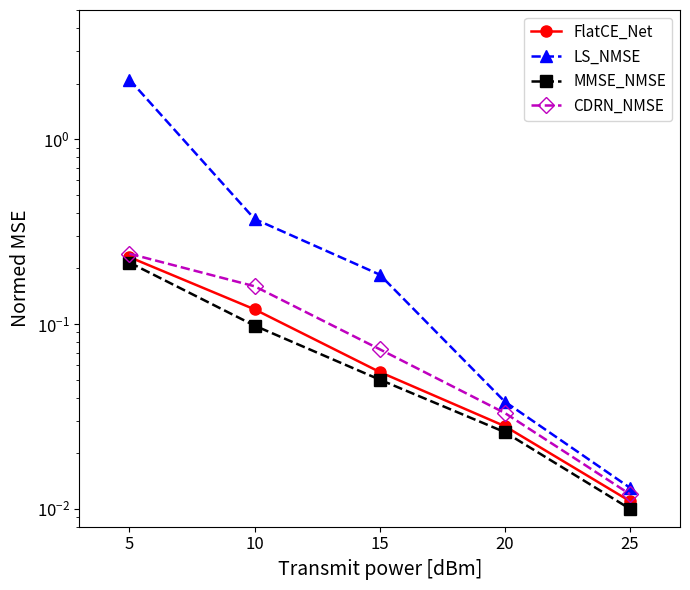

Reading right to left, list all the values displayed in this chart.

FlatCE_Net: 0.0	0.0	0.1	0.1	0.2
LS_NMSE: 0.0	0.0	0.2	0.4	2.1
MMSE_NMSE: 0.0	0.0	0.1	0.1	0.2
CDRN_NMSE: 0.0	0.0	0.1	0.2	0.2